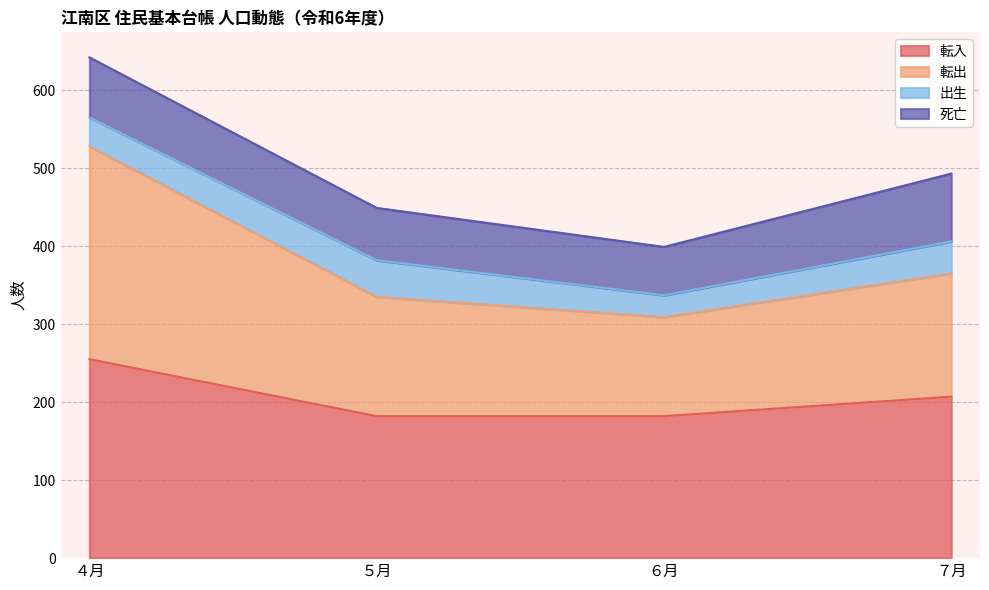

How many data points in 転出 are above 365?

1